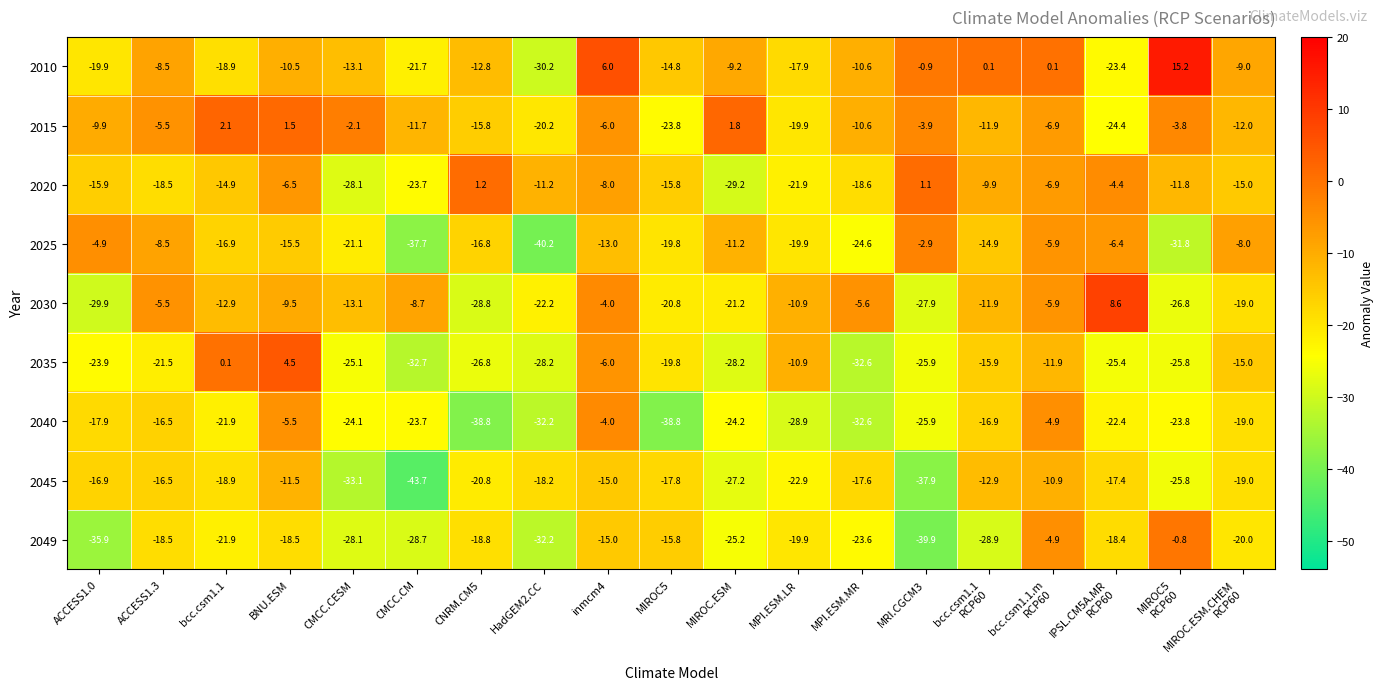

Which category has the lowest value across all series?

CMCC.CM